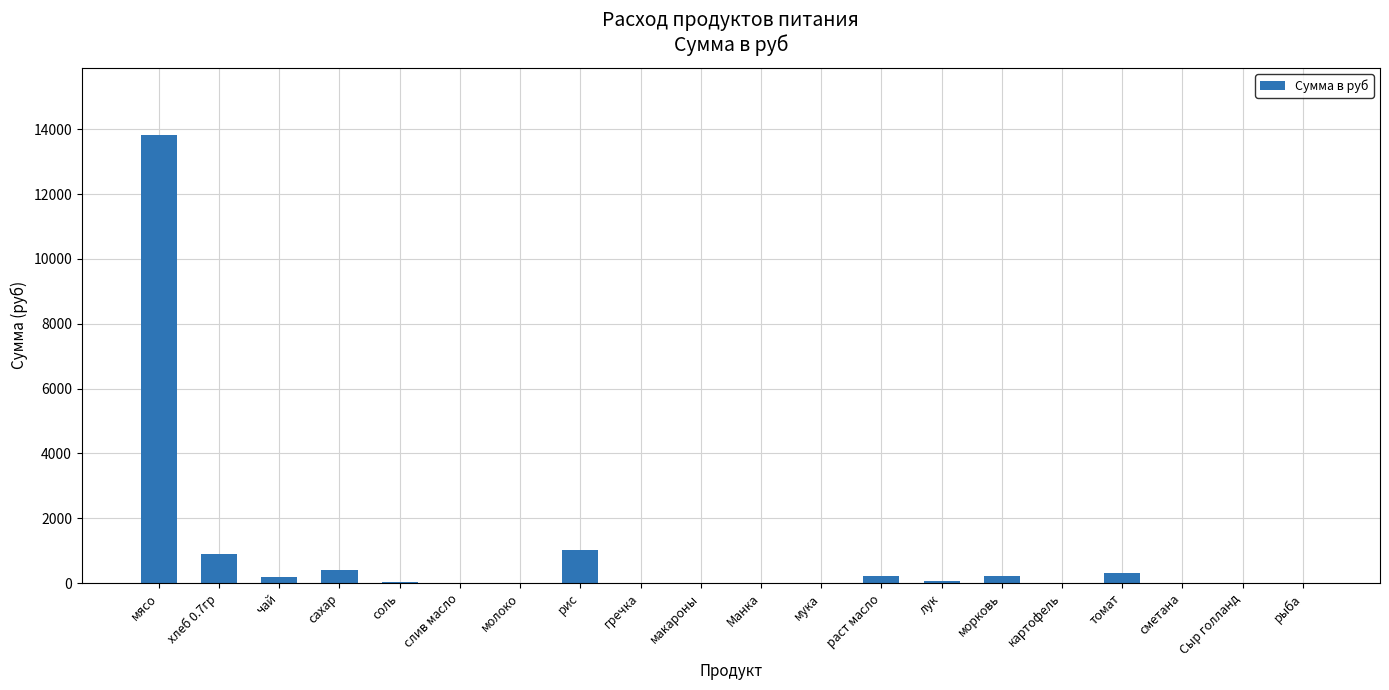

Which category has the highest value across all series?

мясо